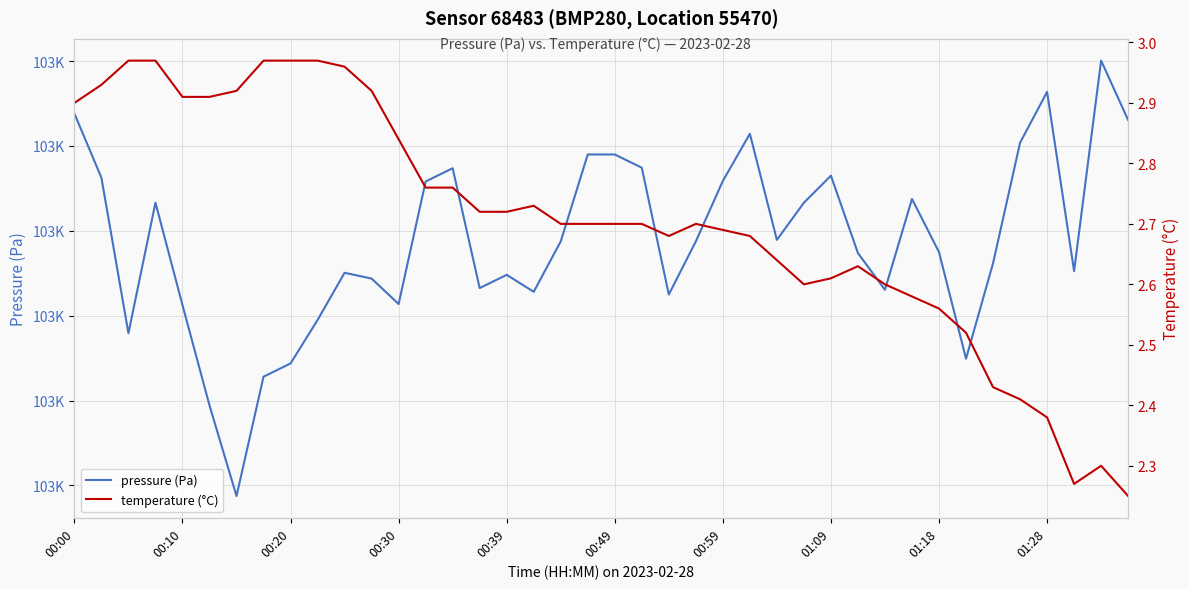

What is the minimum value for pressure (Pa)?

103064.4